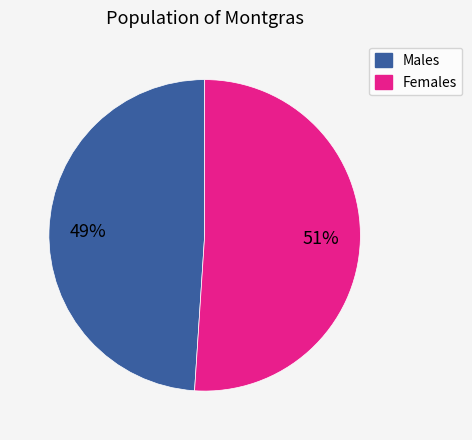

Is there any slice that represents more than half of the pie?

Yes